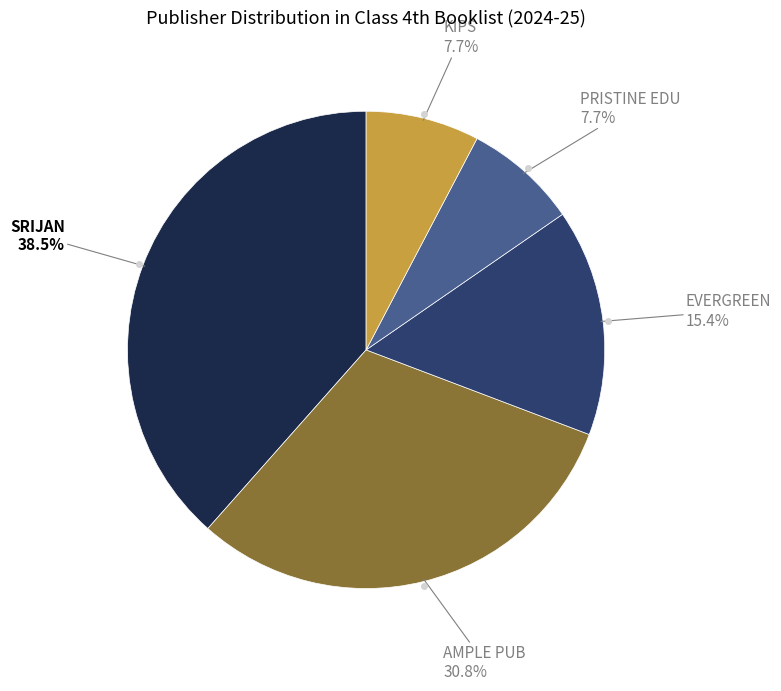

What is the largest slice in the pie chart?

SRIJAN